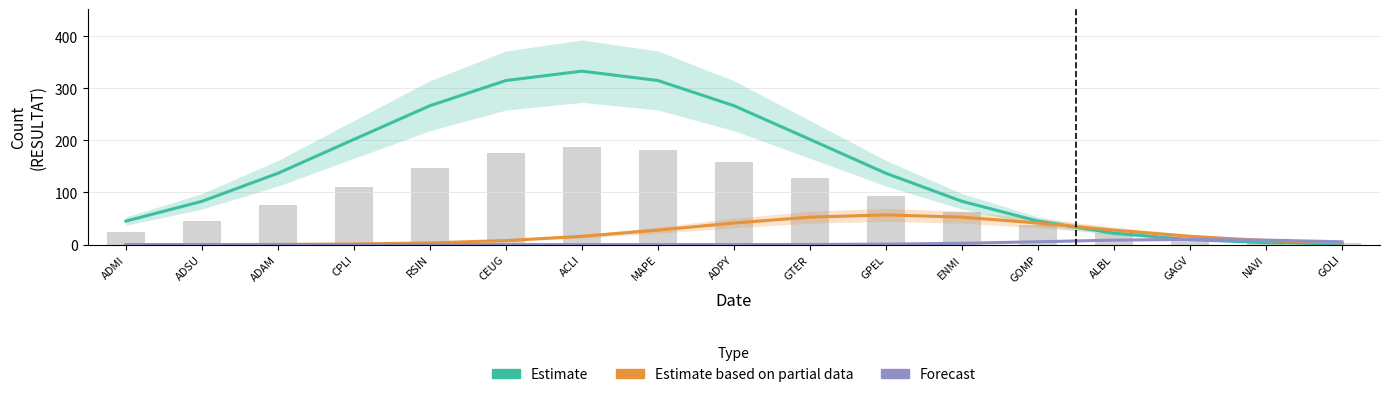

How many data points in Estimate are above 136?

9